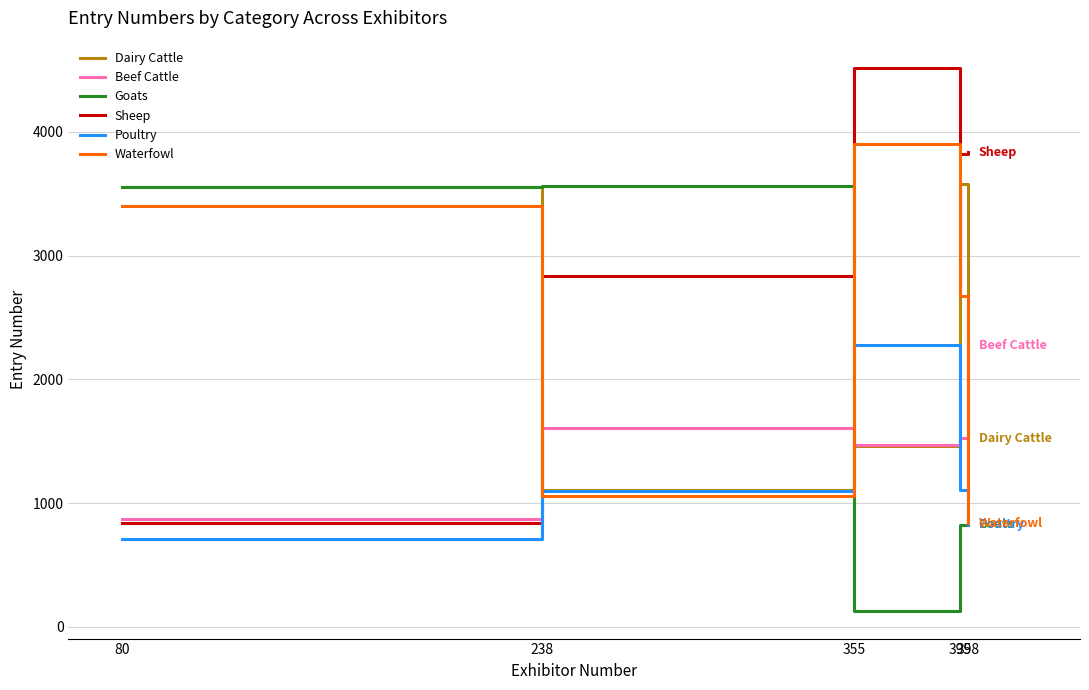

Does the chart display data point markers on the line(s)?

No